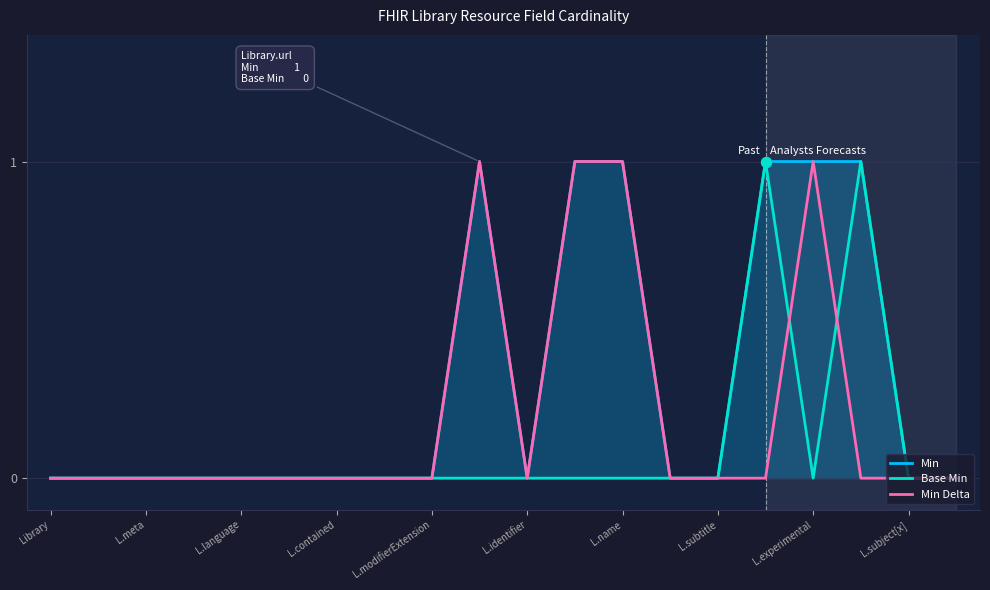

At how many categories does at least one series exceed 0?

6